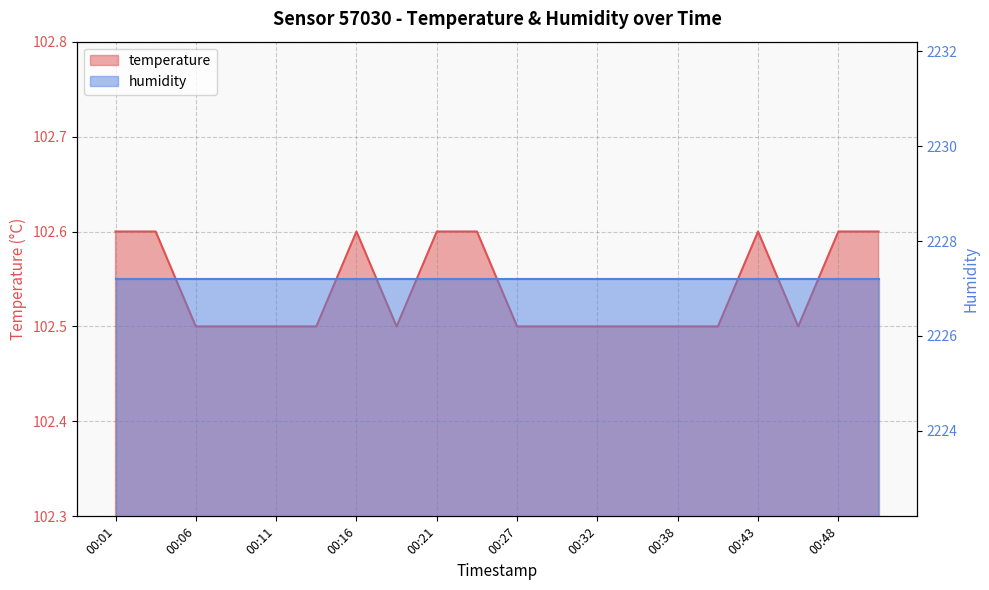

How many points are higher than both their immediate neighbors (excluding endpoints)?

2